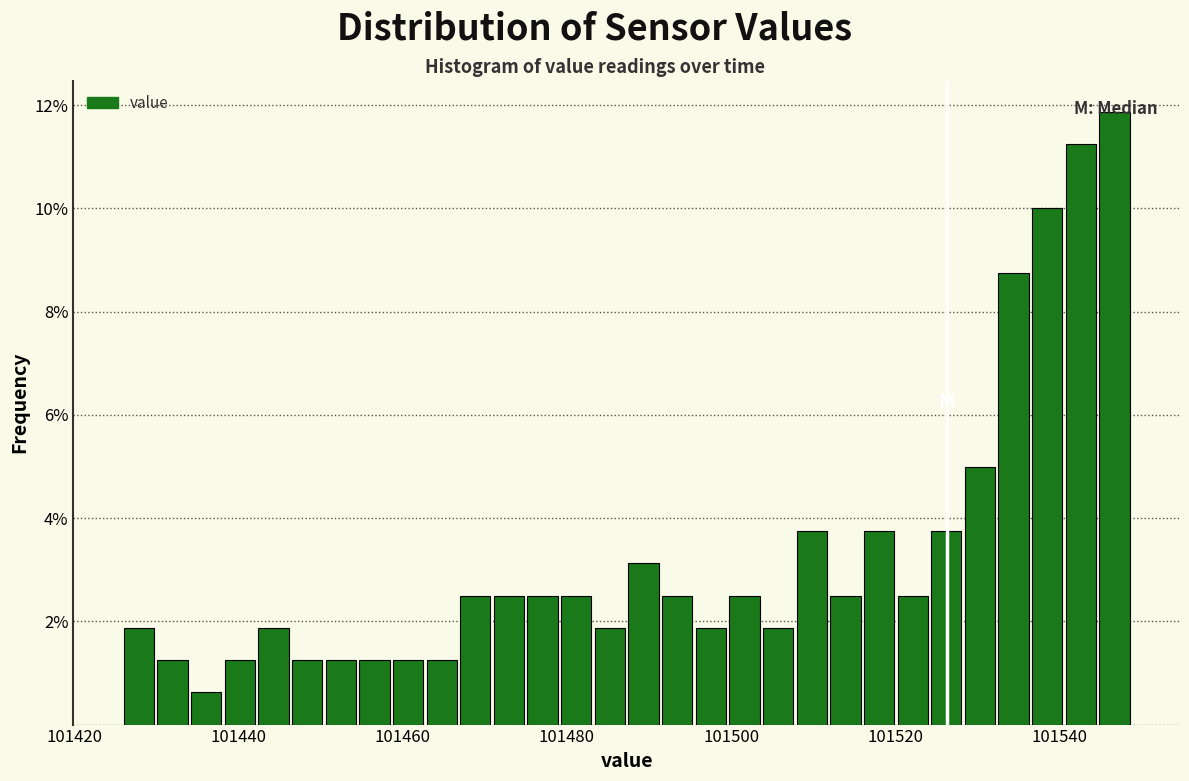

Around what value on the x-axis is the tallest bar? Give the approximate position of its centre, as read against the axis.

101546